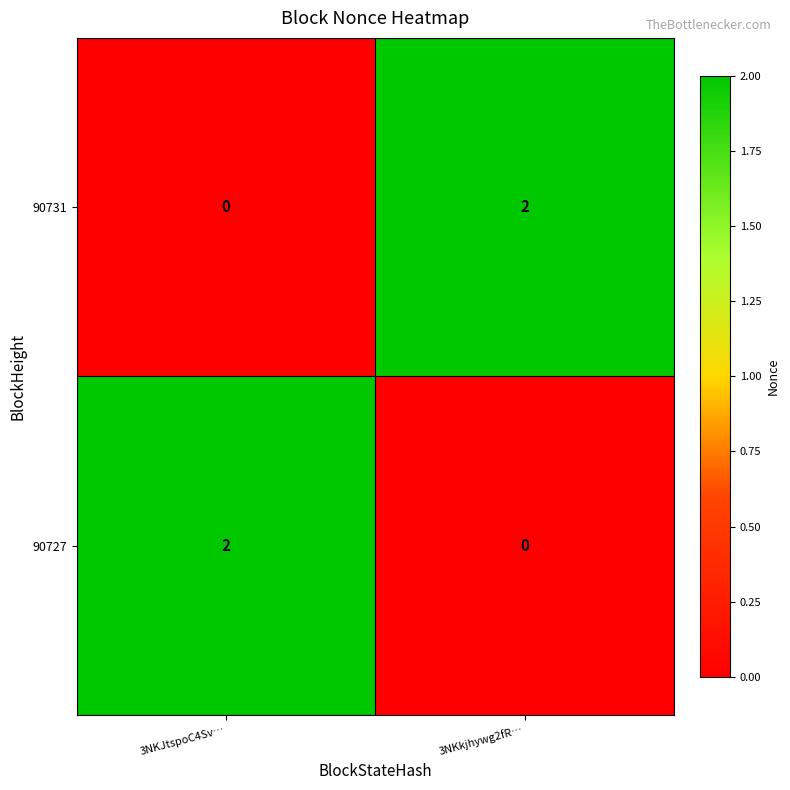

What is the total value across all series at 3NKJtspoC4Sv…?

2